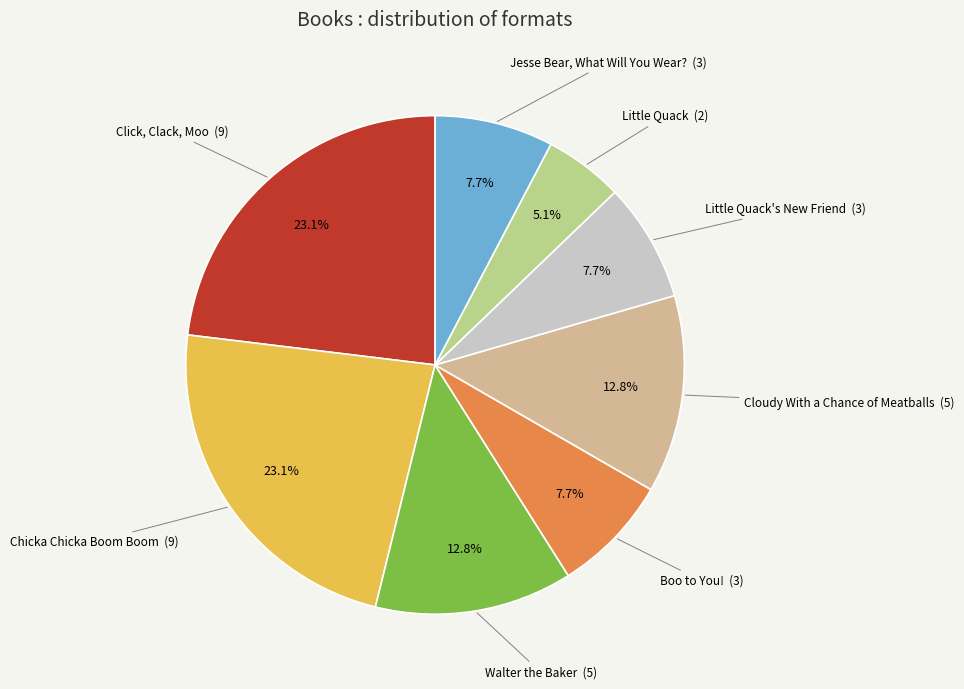

Does any single category account for the majority?

No